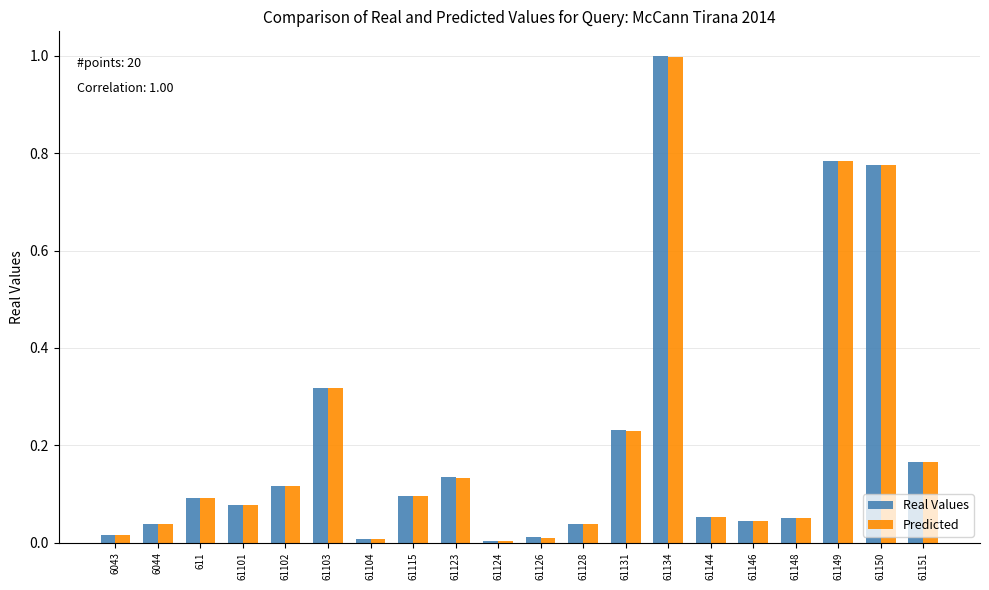

Which category has the highest value in the Predicted series?

61134